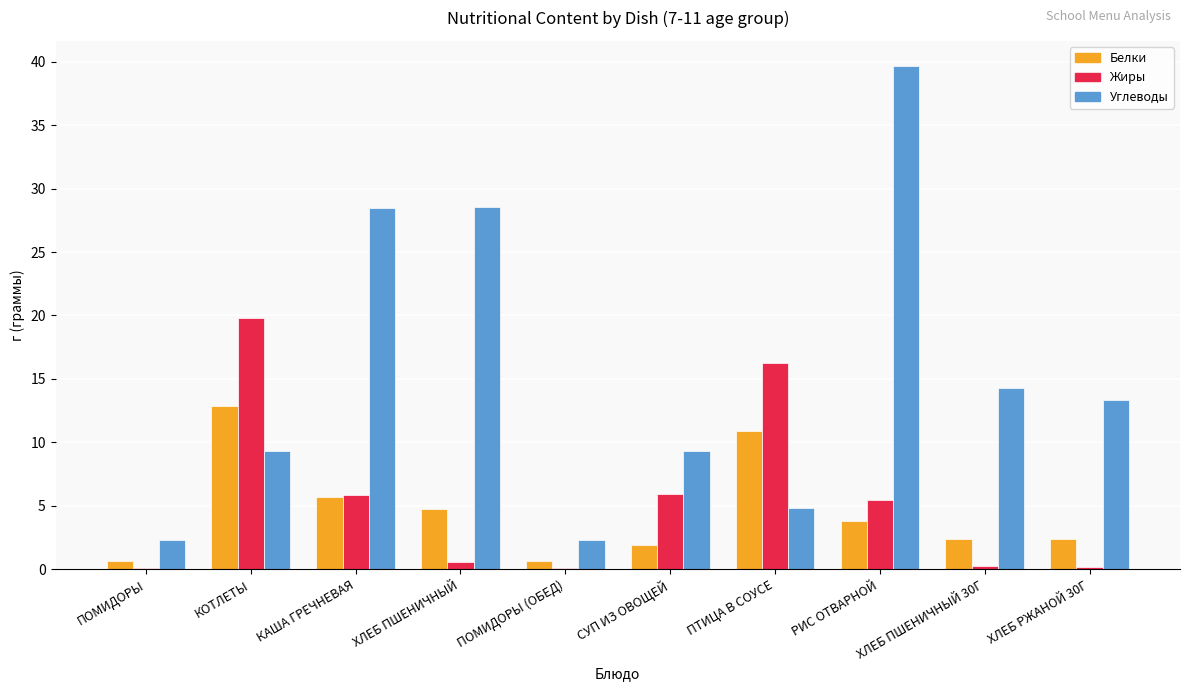

At which category is the sum across all series the highest?

РИС ОТВАРНОЙ